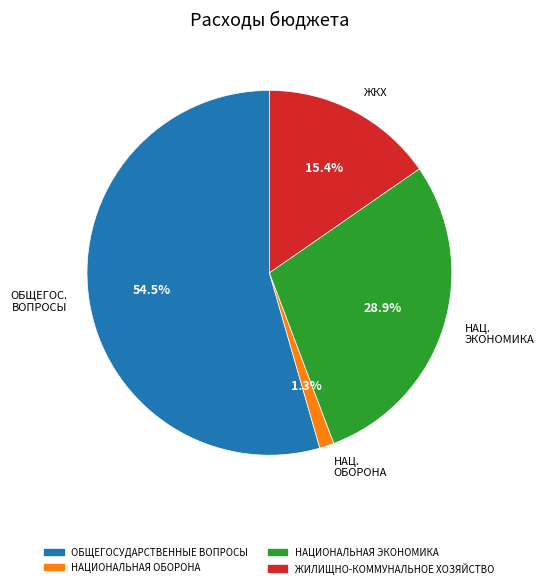

Which slice represents more than half of the pie?

ОБЩЕГОС. ВОПРОСЫ